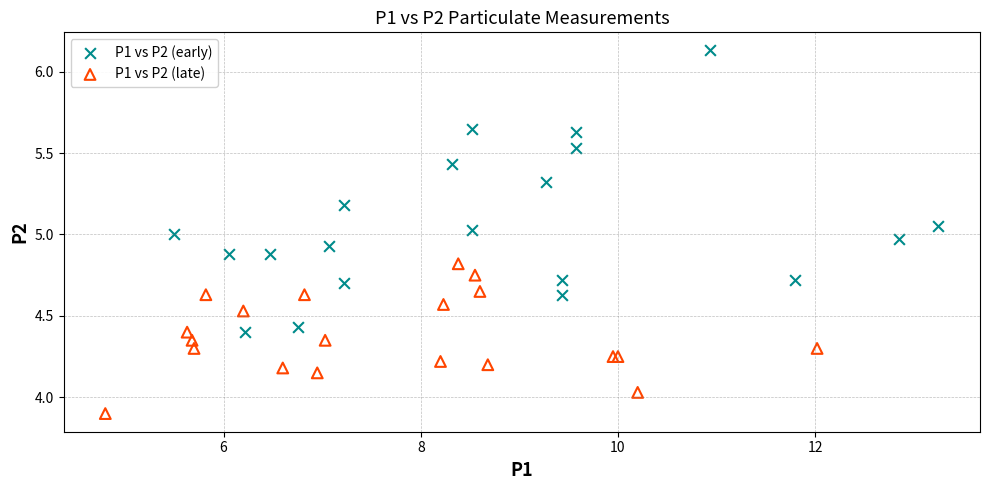

Which series contains the highest Y value?

P1 vs P2 (early)